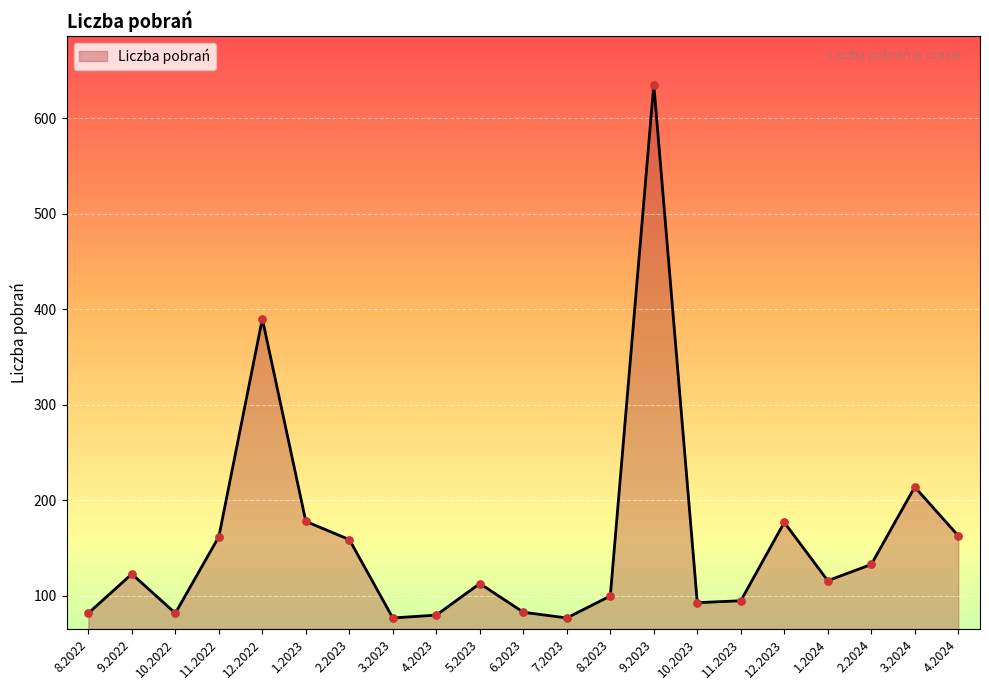

Between 10.2022 and 10.2023, which is larger?

10.2023